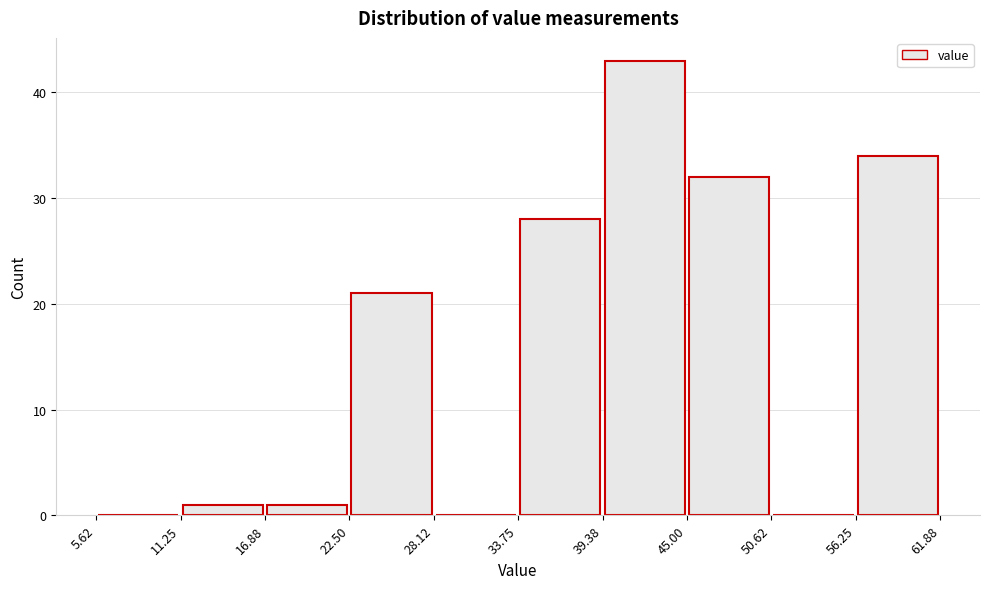

What is the height of the bar covering 16.88 to 22.50 on the x-axis? The values are not printed on the chart, so give them approximately, as read against the axis.

1